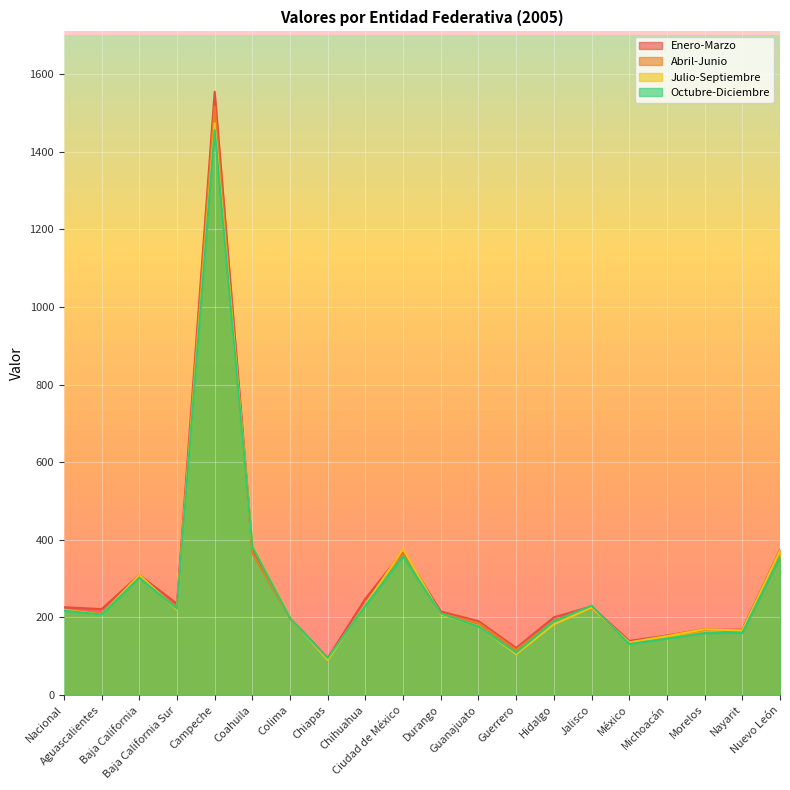

How many intersections are there between Julio-Septiembre and Abril-Junio?

8